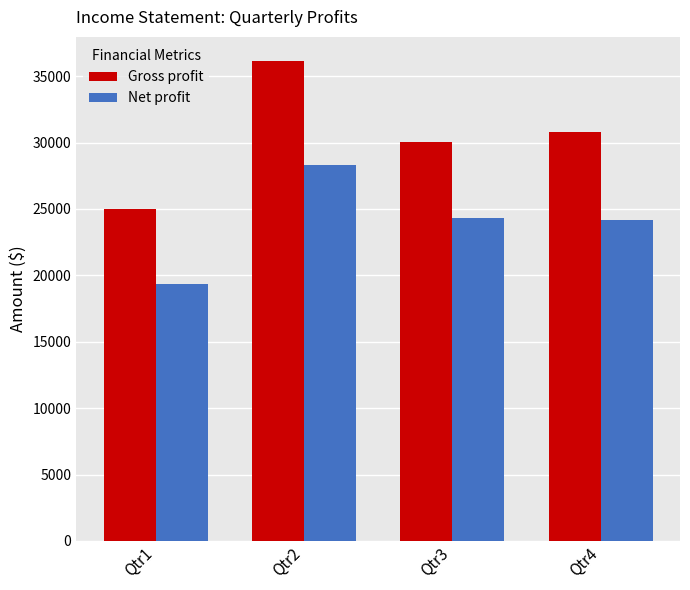

Which series has the largest range (max minus min)?

Gross profit